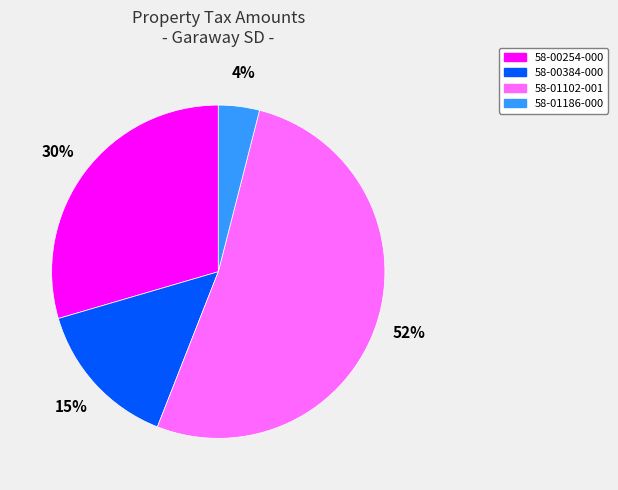

What percentage is the 58-00384-000 slice, to the nearest percent?

15%